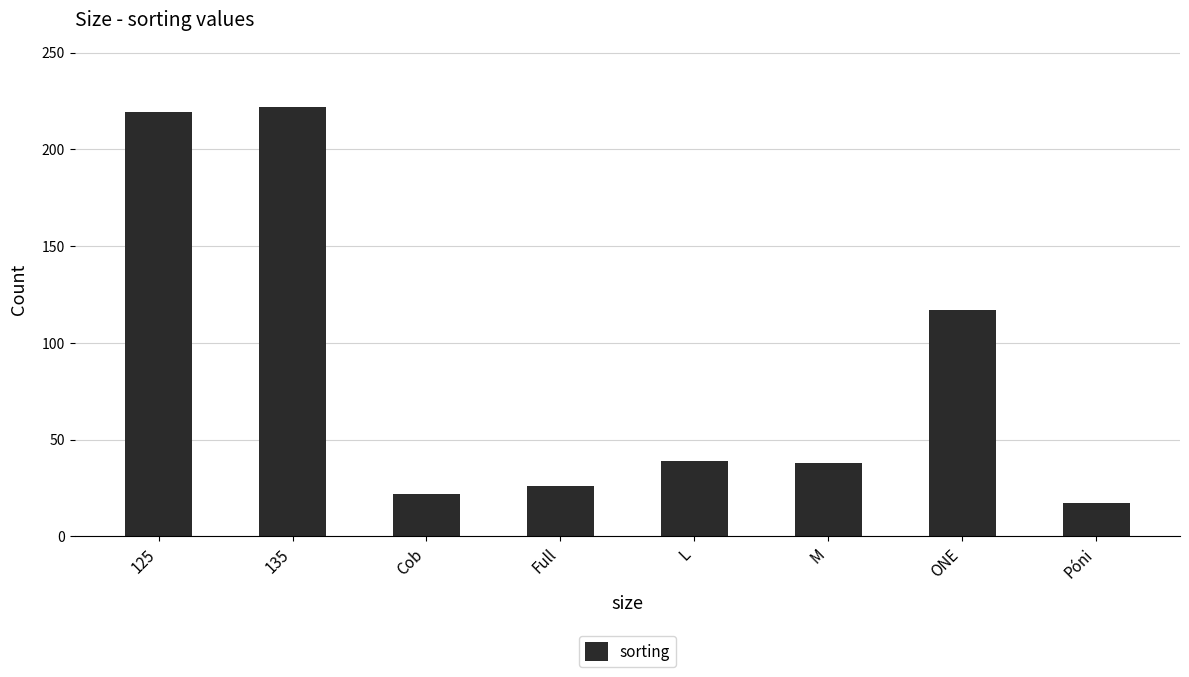

Is it true that the value at 135 is 48?

False